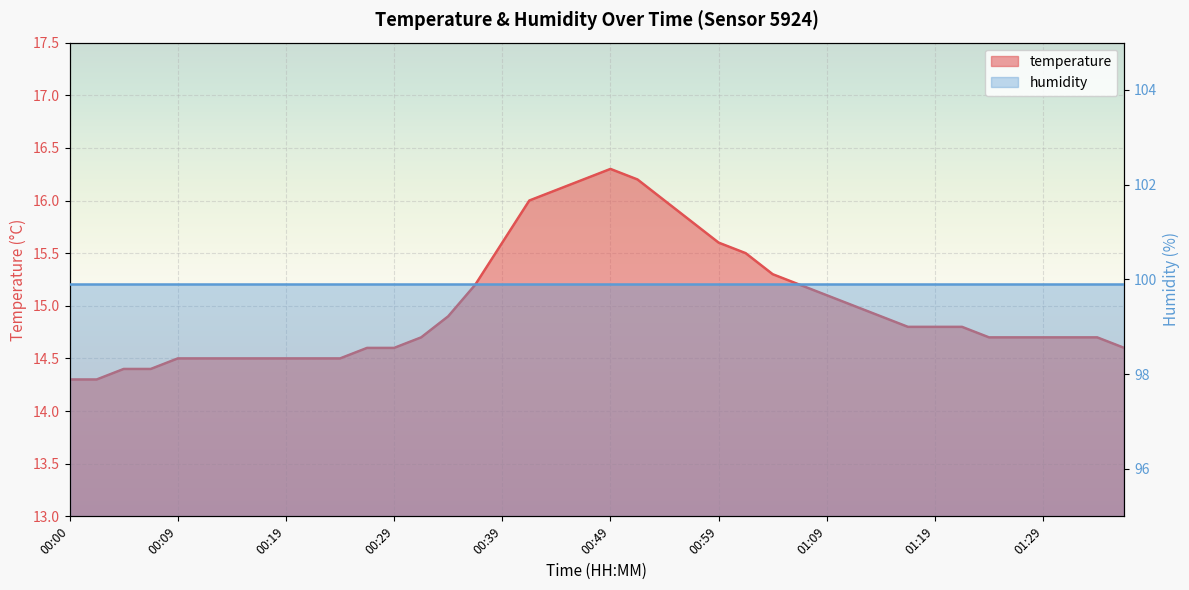

What is the difference between the maximum and second lowest values?

2.0